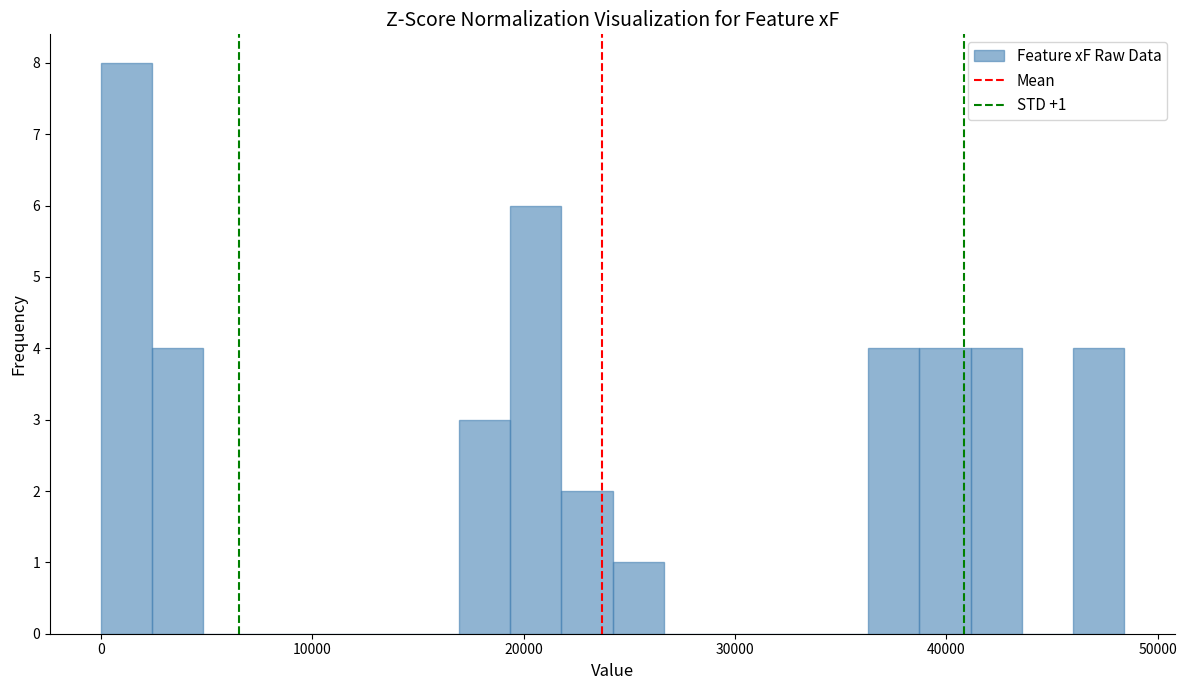

Read against the x-axis, roughly where is the centre of the tallest bar?

1000